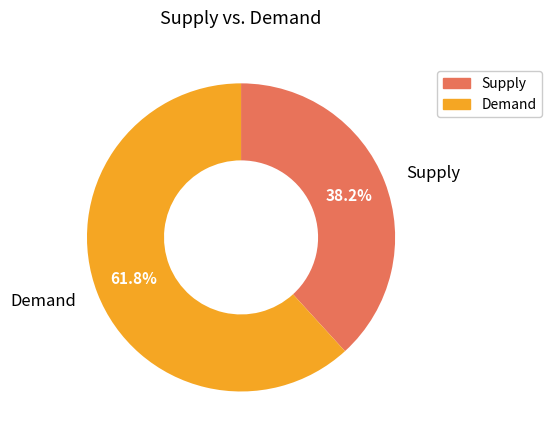

Combined, what portion of the pie is Demand and Supply?

100.0%